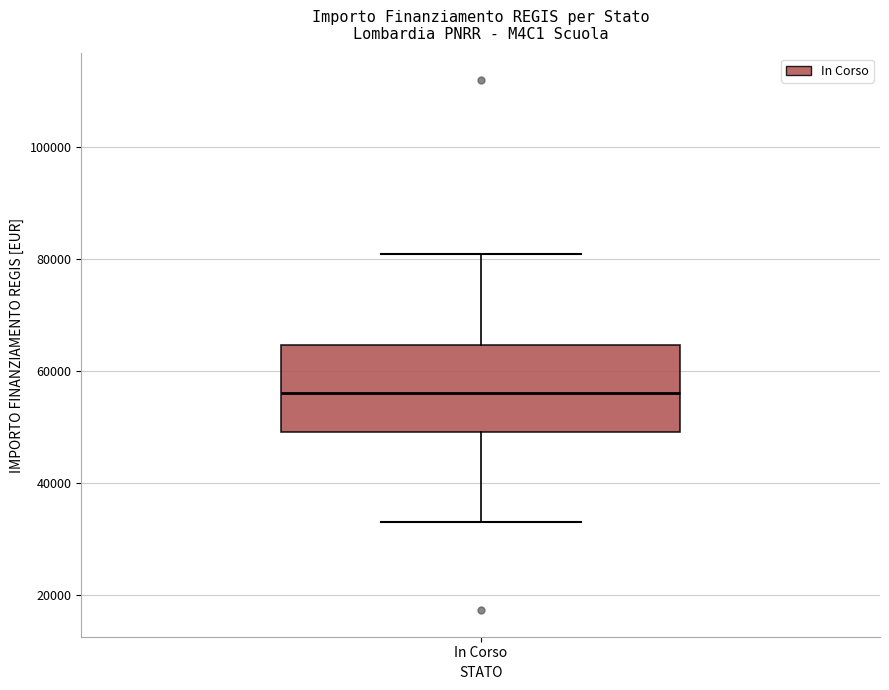

Read this box plot against the y-axis: the position of the median line, the range covered by the box, and the ends of both whiskers. The values are not printed on the chart, so give them approximately, as read against the axis.

median 56000, box 50000 to 64000, whiskers 32000 to 80000